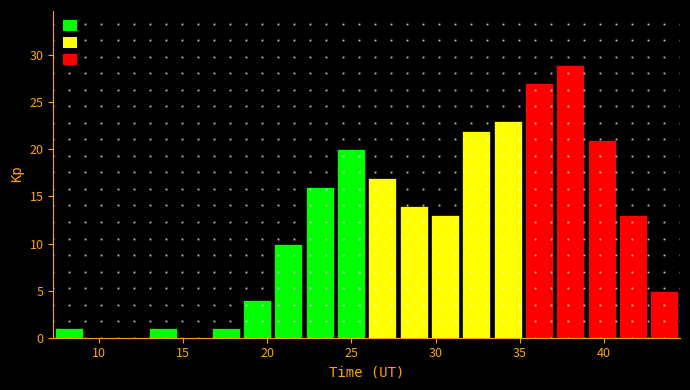

Read against the x-axis, roughly where is the centre of the tallest bar?

38.0